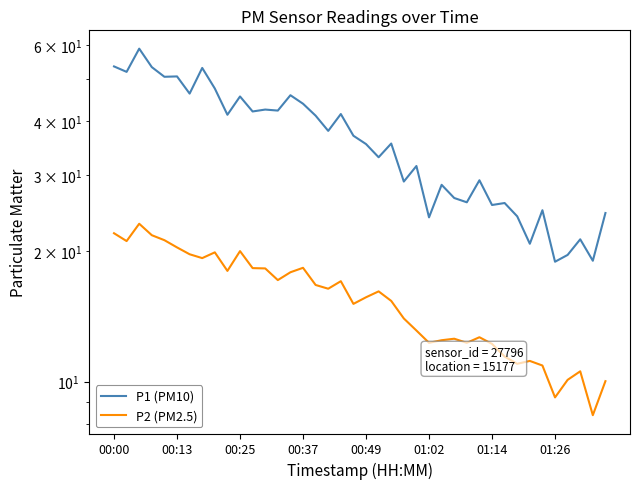

Is the value of P1 (PM10) at 00:25 greater than the value of P2 (PM2.5) at 38?

Yes